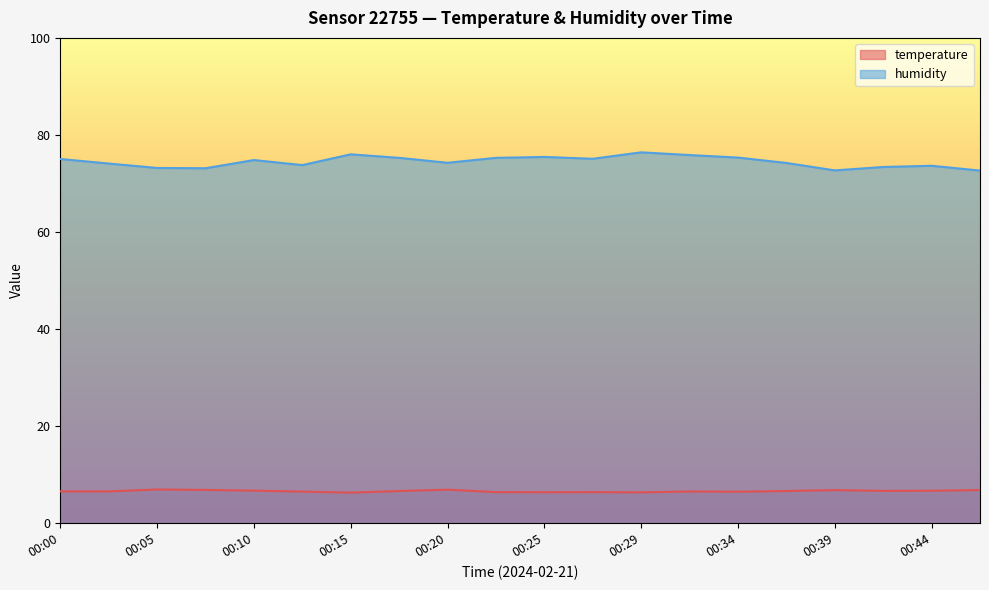

Between 00:00 and 00:47, which is larger?

00:47